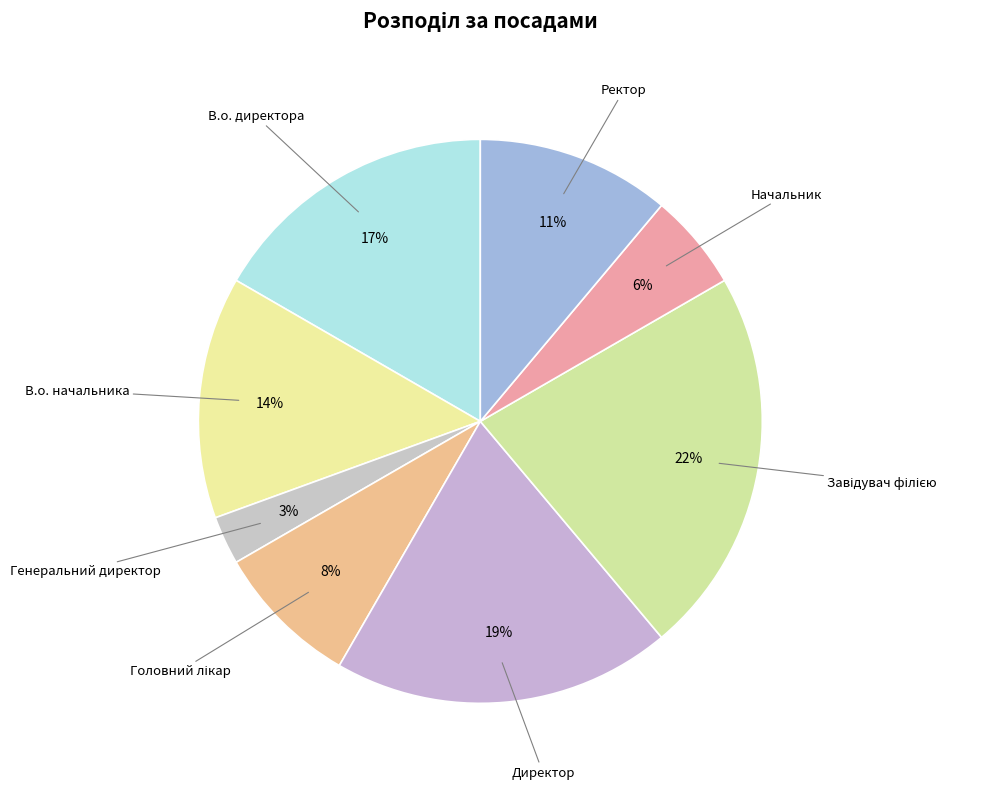

Which category has the smallest portion of the pie?

Генеральний директор